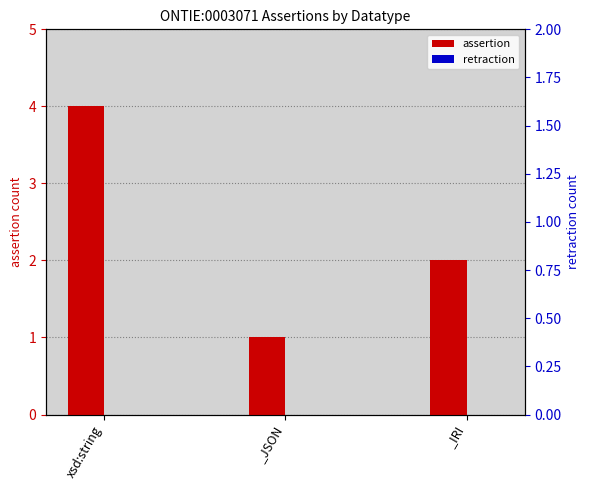

At which category does the chart reach its peak across all series?

xsd:string